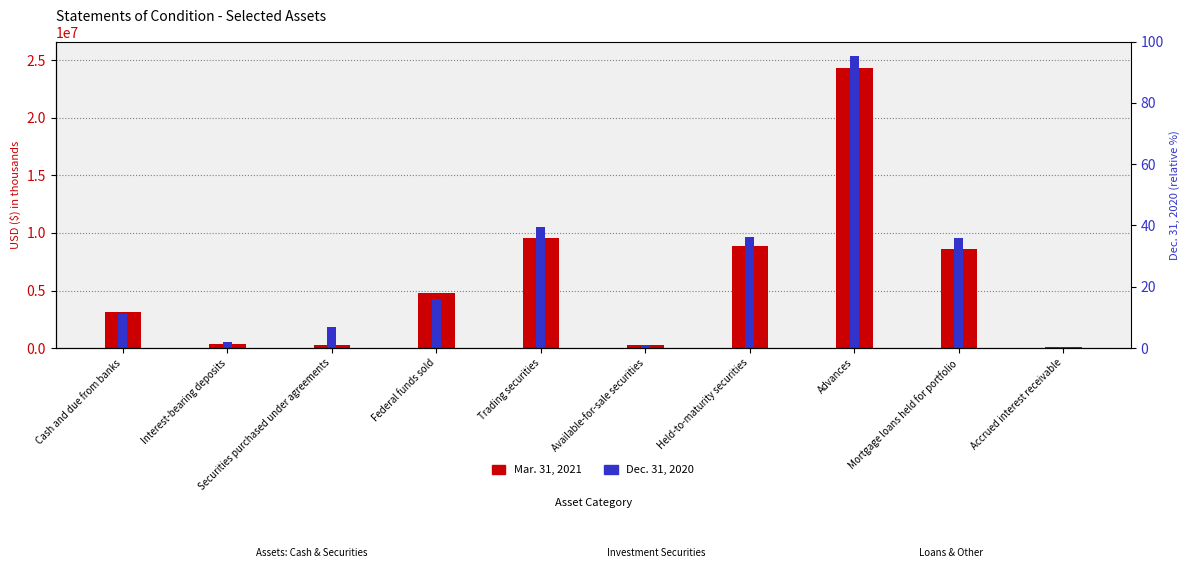

Does the chart contain any negative values?

No